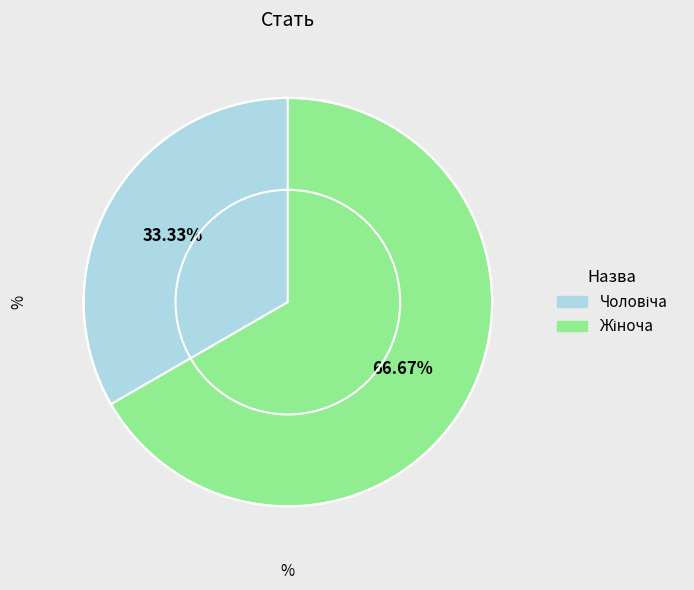

How many slices are in this pie chart?

2